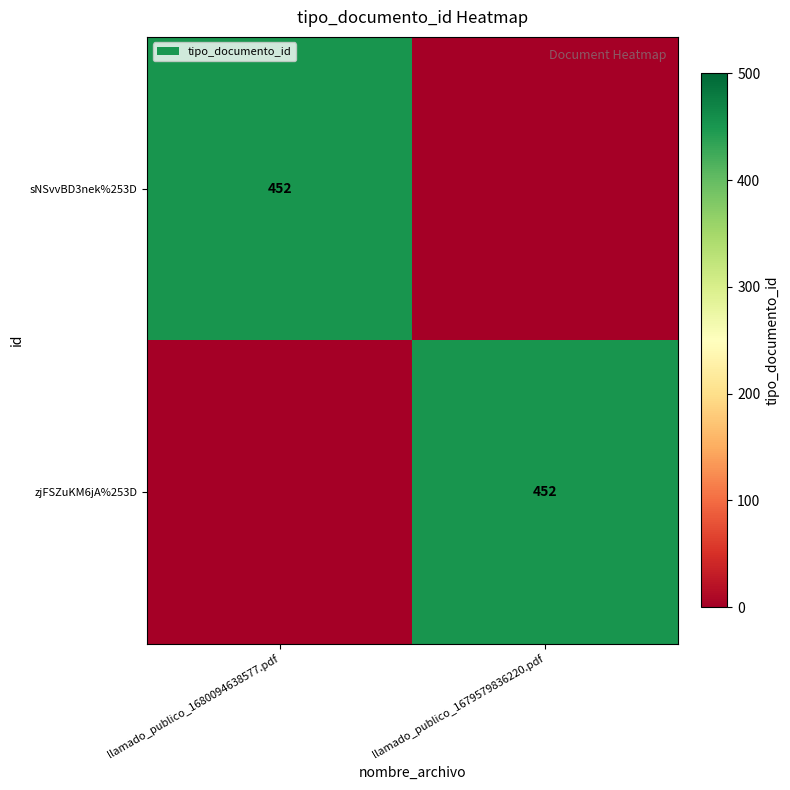

The value of zjFSZuKM6jA%253D at llamado_publico_1679579836220.pdf is 118. True or false?

False